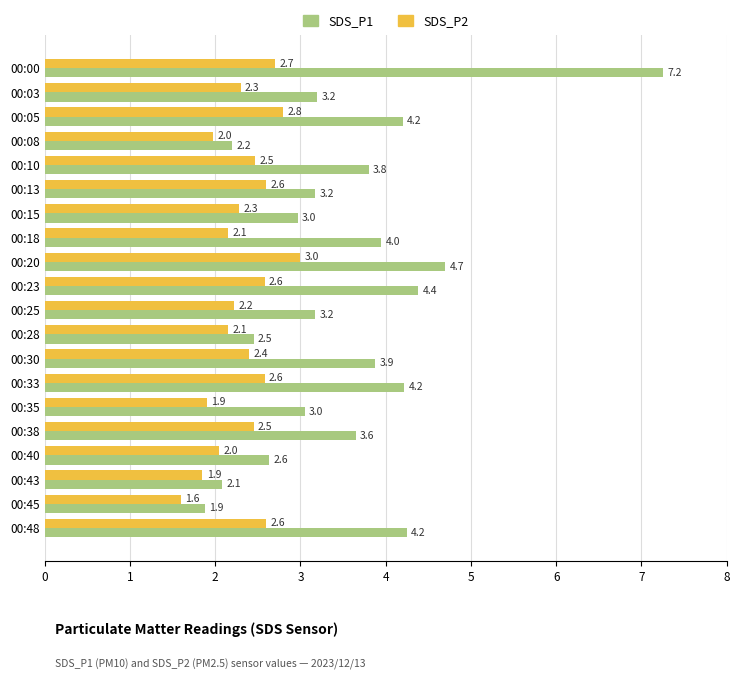

What is the sum of all SDS_P1 values?

71.1